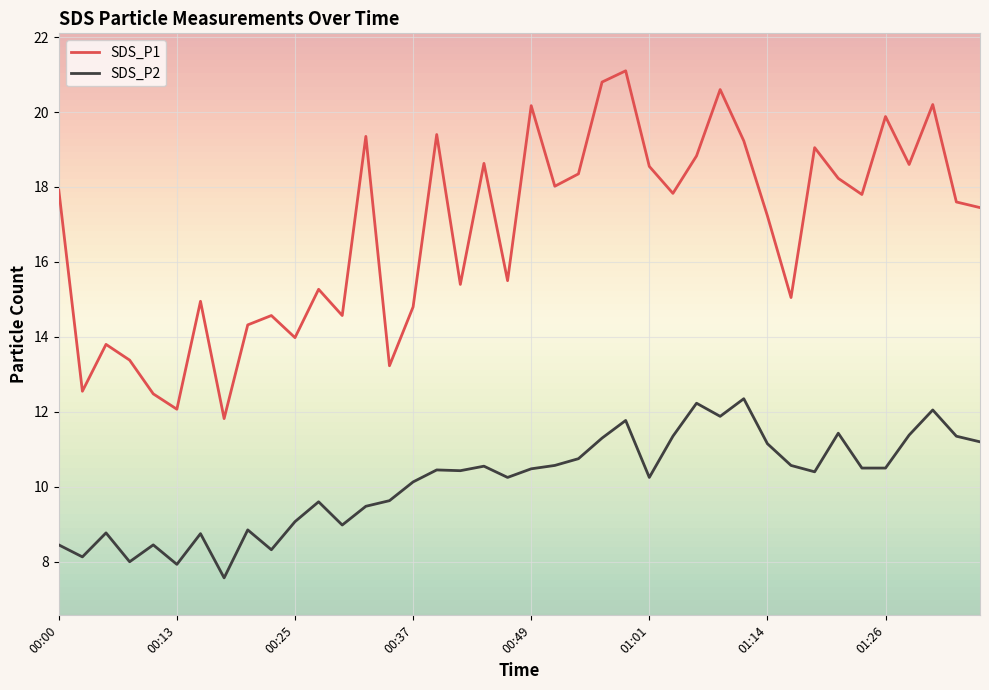

What is the difference between the maximum and minimum values in the SDS_P2 series?

4.8